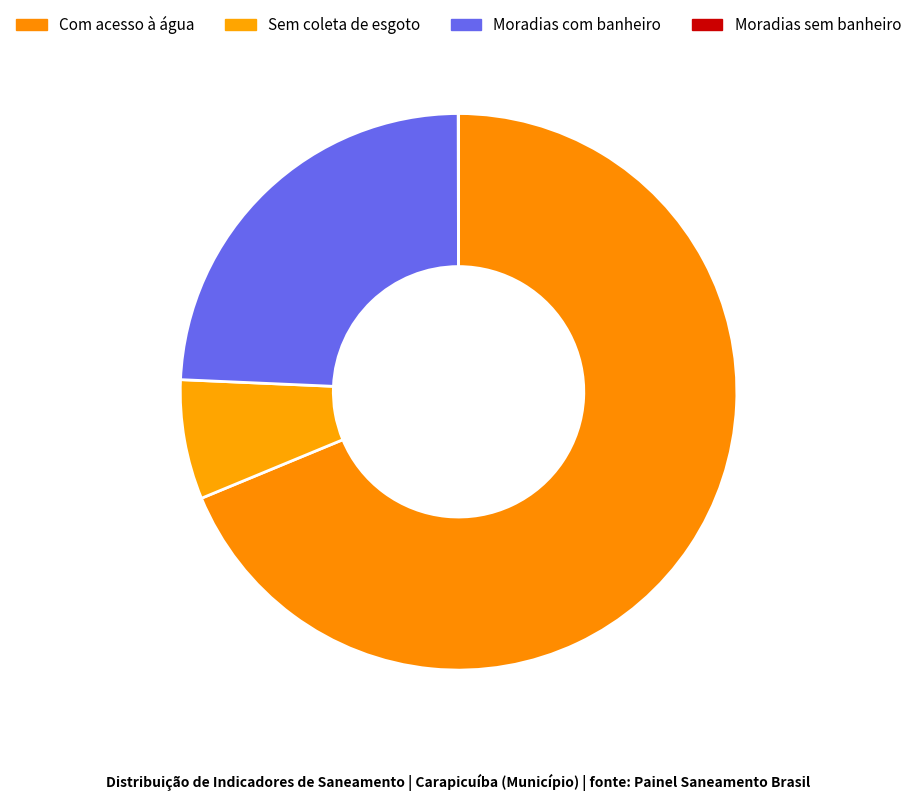

What is the largest slice in the pie chart?

Com acesso à água